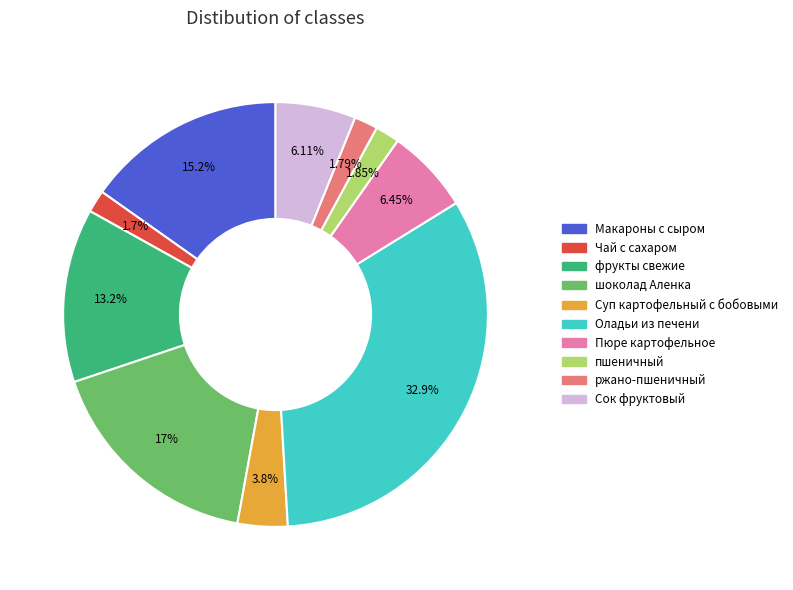

Is there a majority slice in this chart?

No